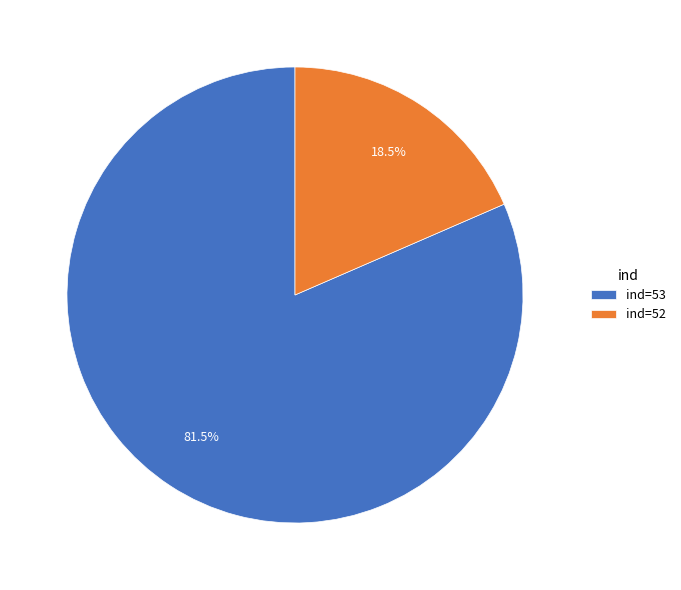

Which has a higher value, ind=53 or ind=52?

ind=53